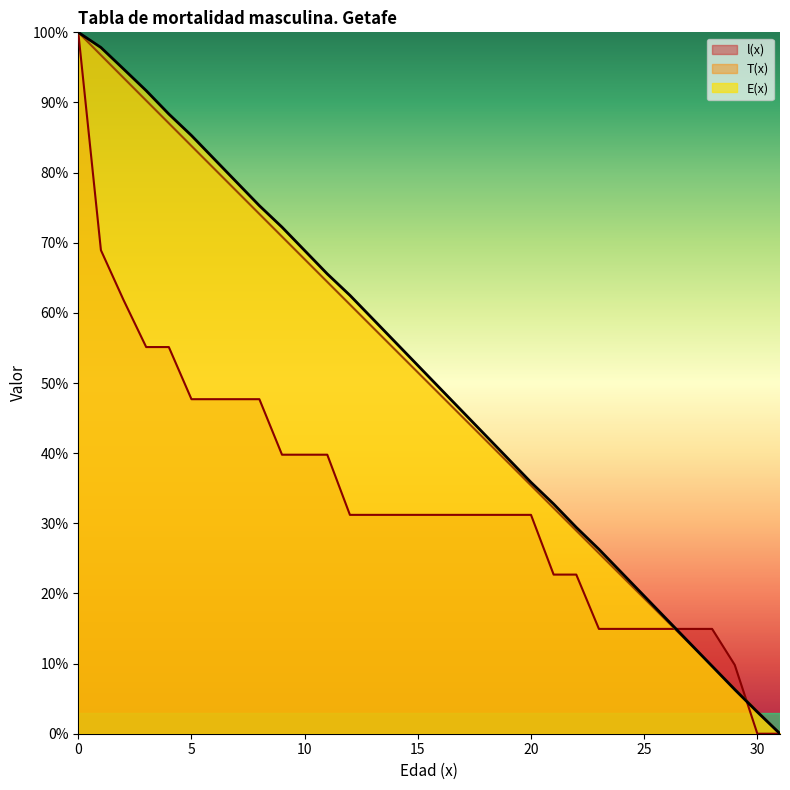

Where is T(x) nearest to the value 50?

15